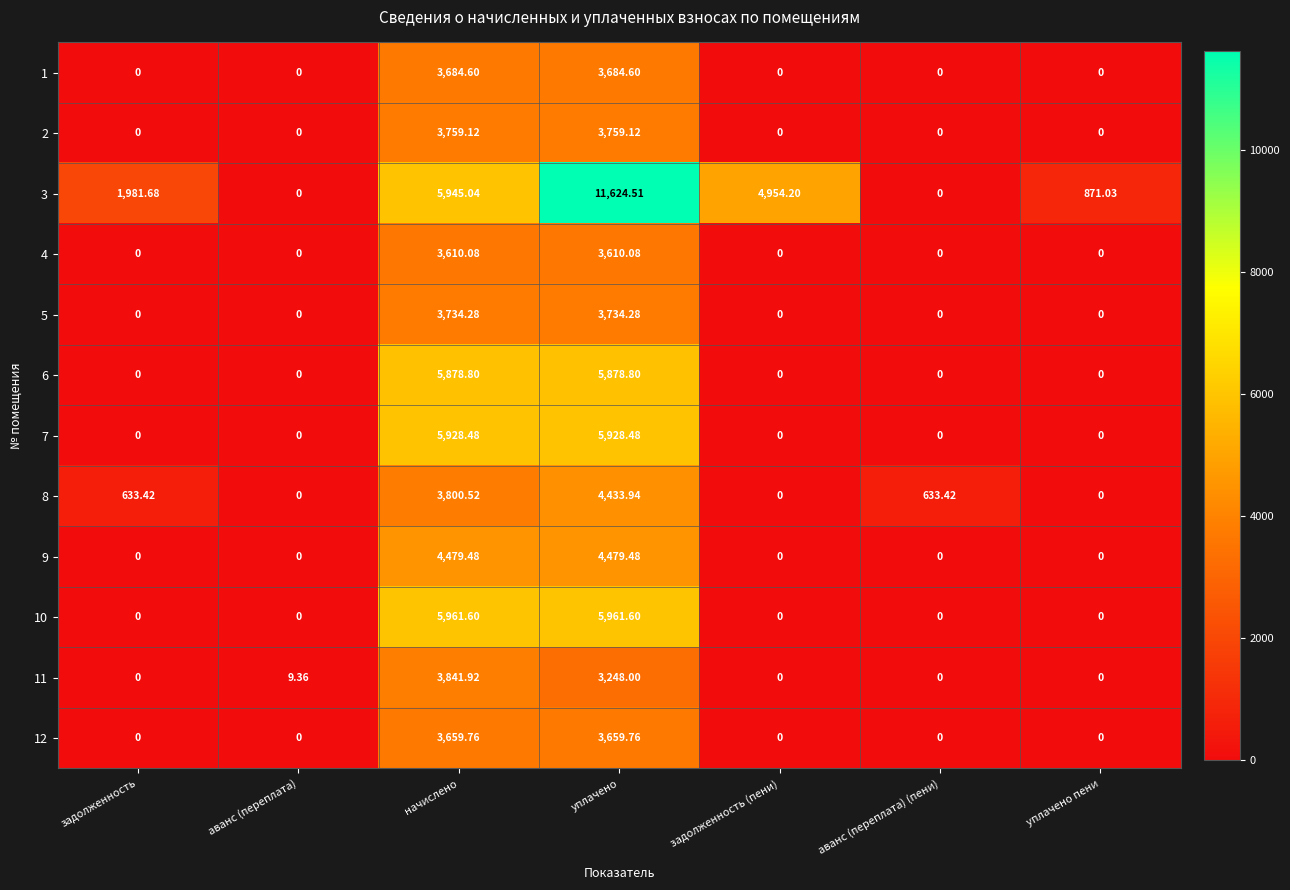

At which category is the sum across all series the highest?

уплачено